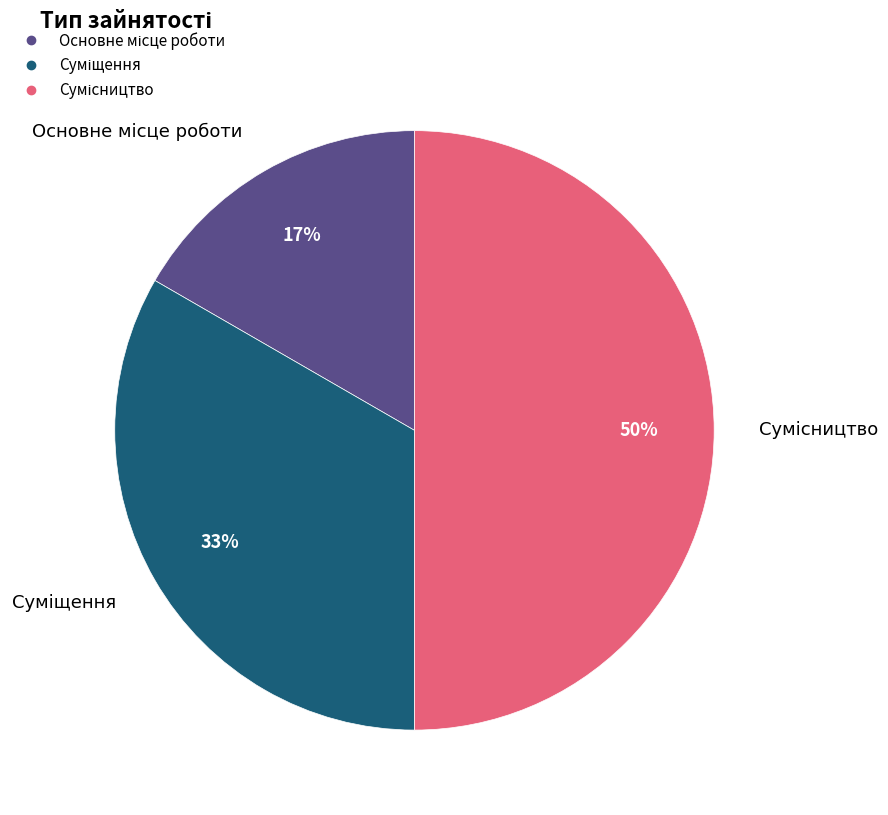

To the nearest percent, what is the average slice percentage?

33%